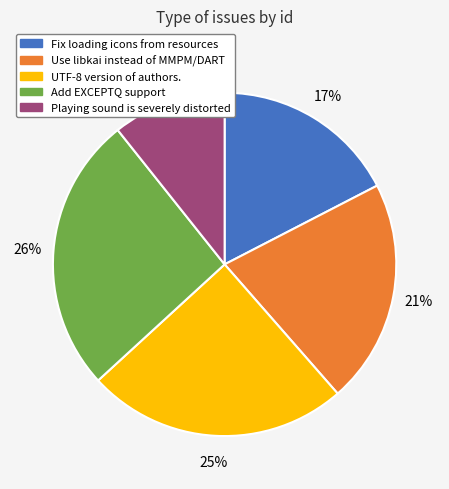

Does any single category account for the majority?

No